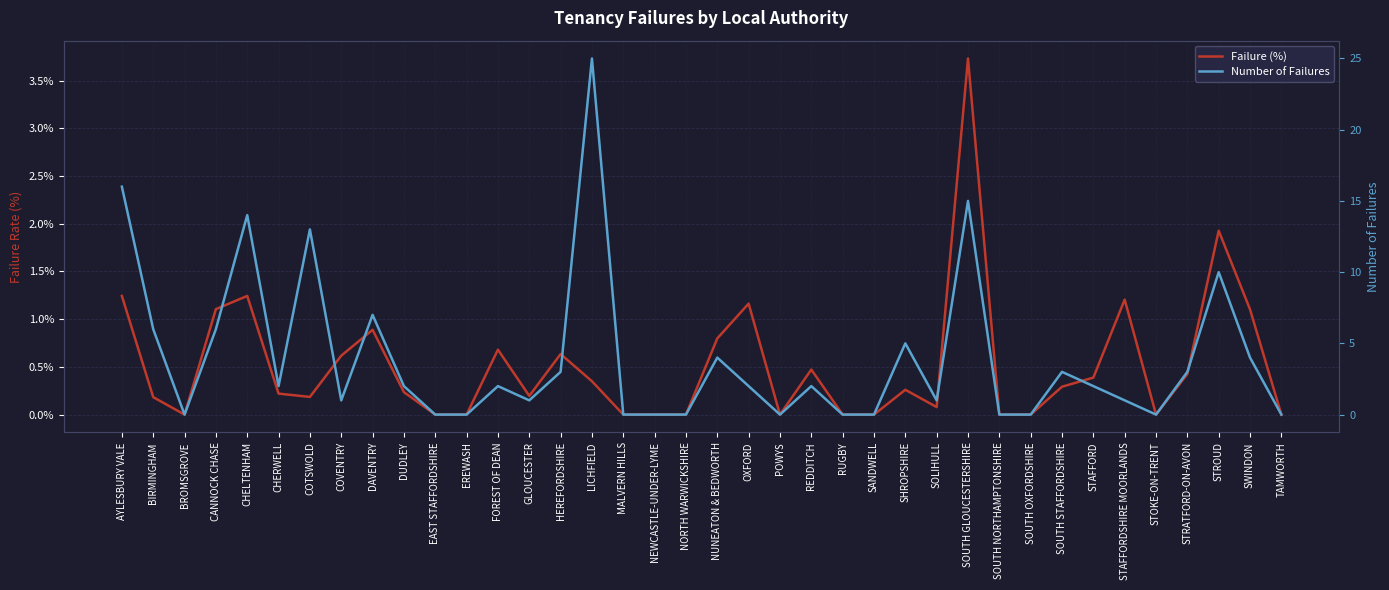

Reading right to left, extract all data points from this chart.

Failure (%): 0.0	1.1	1.9	0.4	0.0	1.2	0.4	0.3	0.0	0.0	3.7	0.1	0.3	0.0	0.0	0.5	0.0	1.2	0.8	0.0	0.0	0.0	0.3	0.6	0.2	0.7	0.0	0.0	0.2	0.9	0.6	0.2	0.2	1.2	1.1	0.0	0.2	1.2
Number of Failures: 0.0	4.0	10.0	3.0	0.0	1.0	2.0	3.0	0.0	0.0	15.0	1.0	5.0	0.0	0.0	2.0	0.0	2.0	4.0	0.0	0.0	0.0	25.0	3.0	1.0	2.0	0.0	0.0	2.0	7.0	1.0	13.0	2.0	14.0	6.0	0.0	6.0	16.0